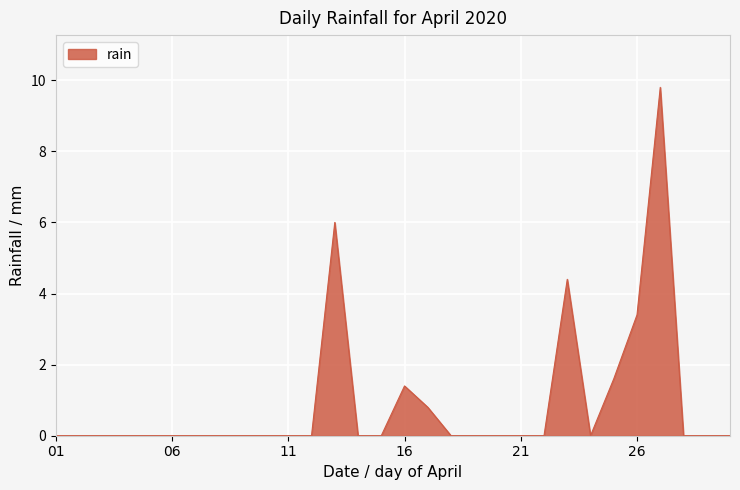

What is the maximum value shown in the chart?

9.8